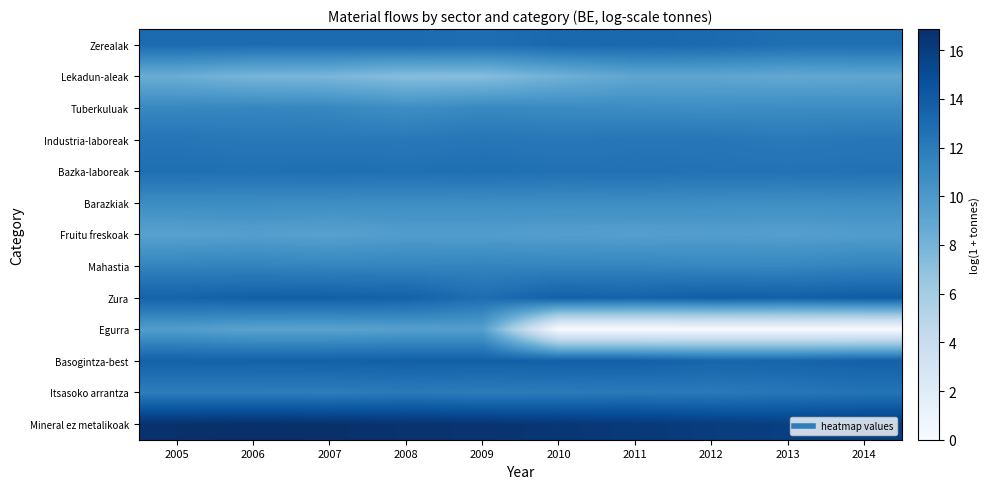

Which has a higher value, 2013 or 2012?

2012